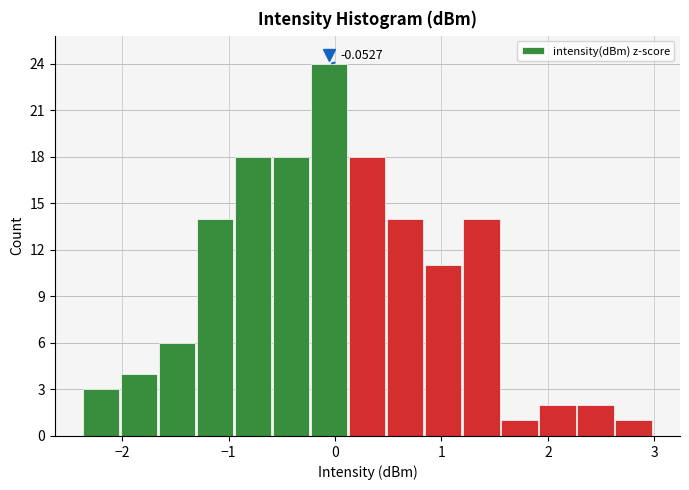

Around what value on the x-axis is the tallest bar? Give the approximate position of its centre, as read against the axis.

-0.1